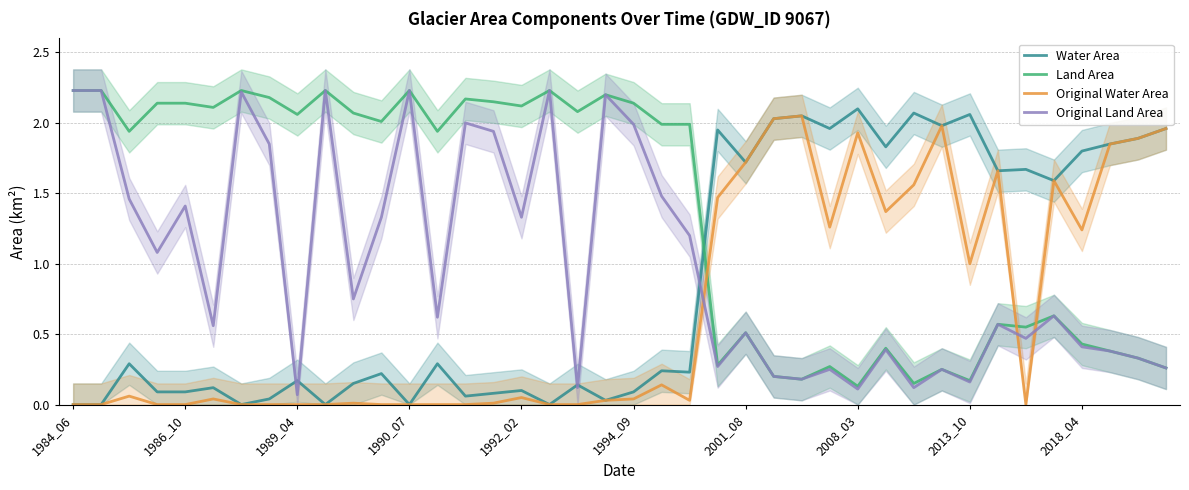

How many categories are shown in the chart?

40